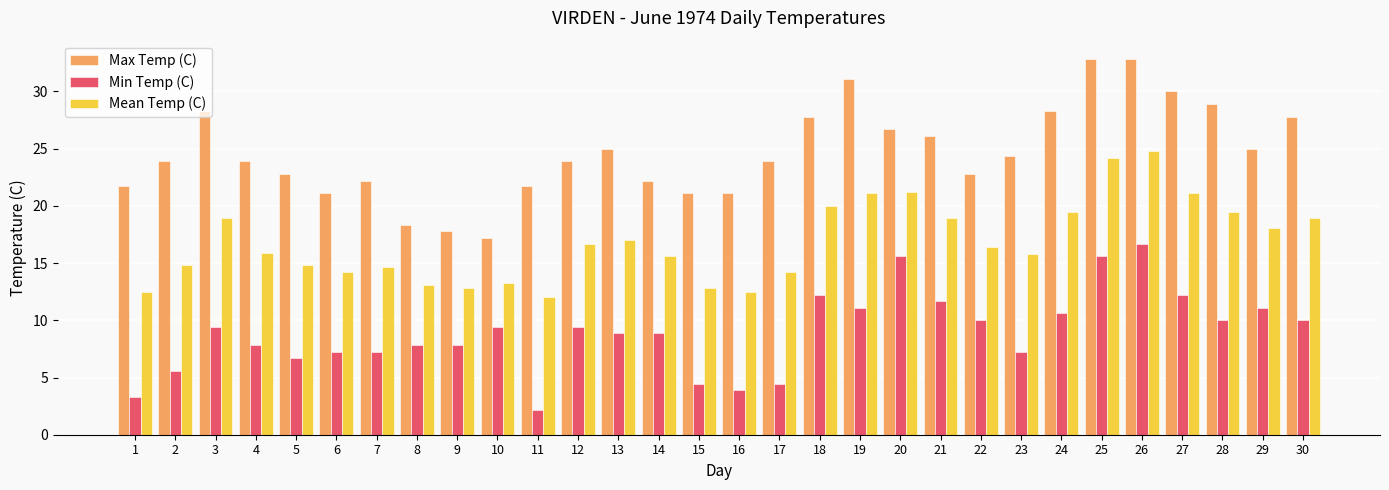

List the series in order of their peak value, highest first.

Max Temp (C), Mean Temp (C), Min Temp (C)